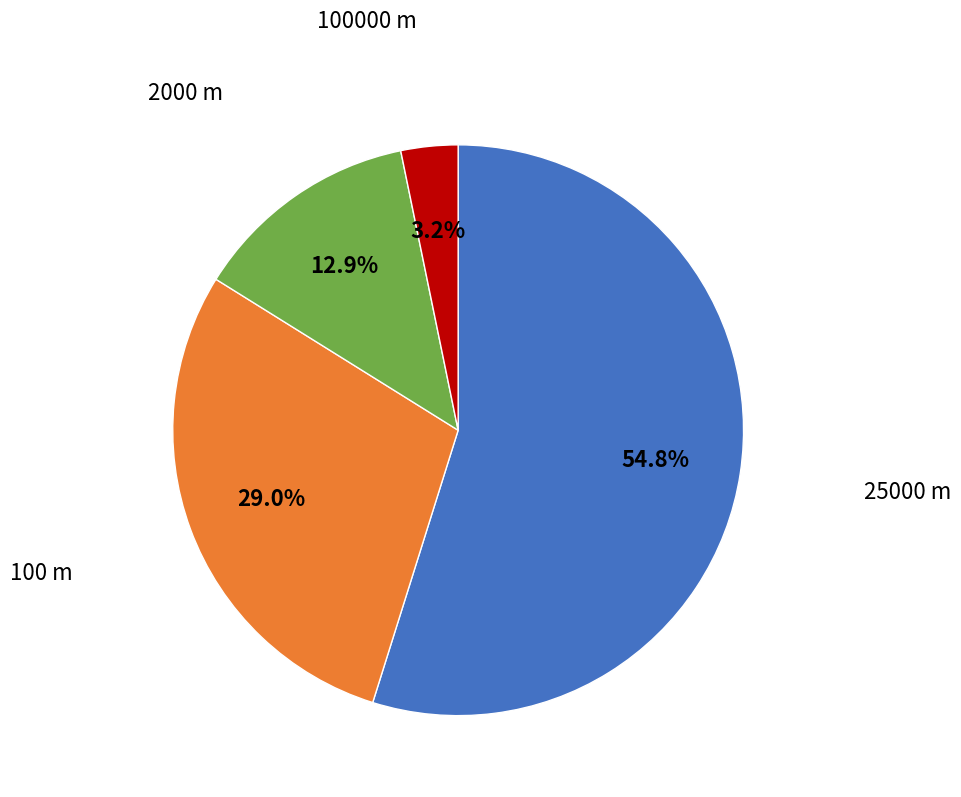

Is there a majority slice in this chart?

Yes